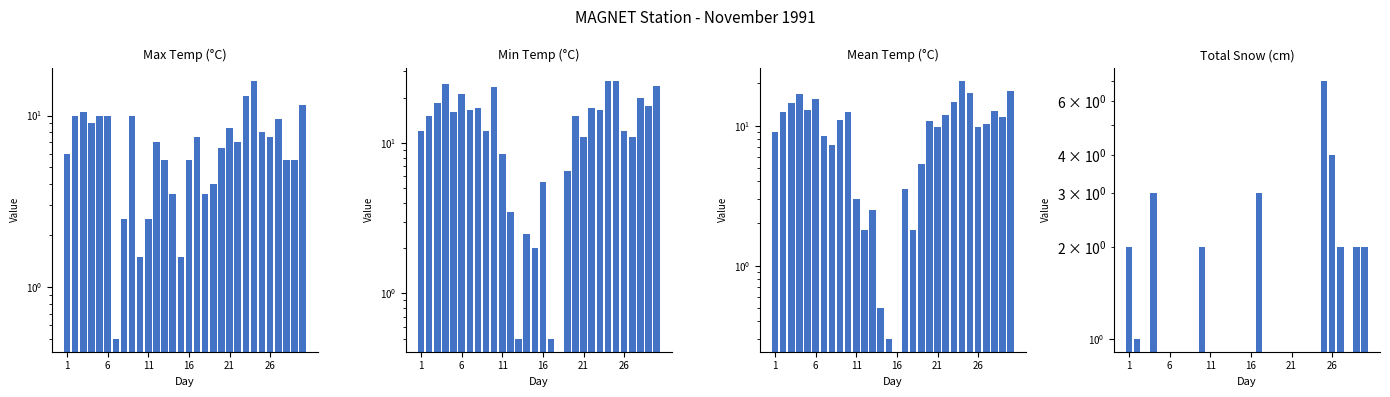

What is the average value of the Mean Temp (C) series?

9.6